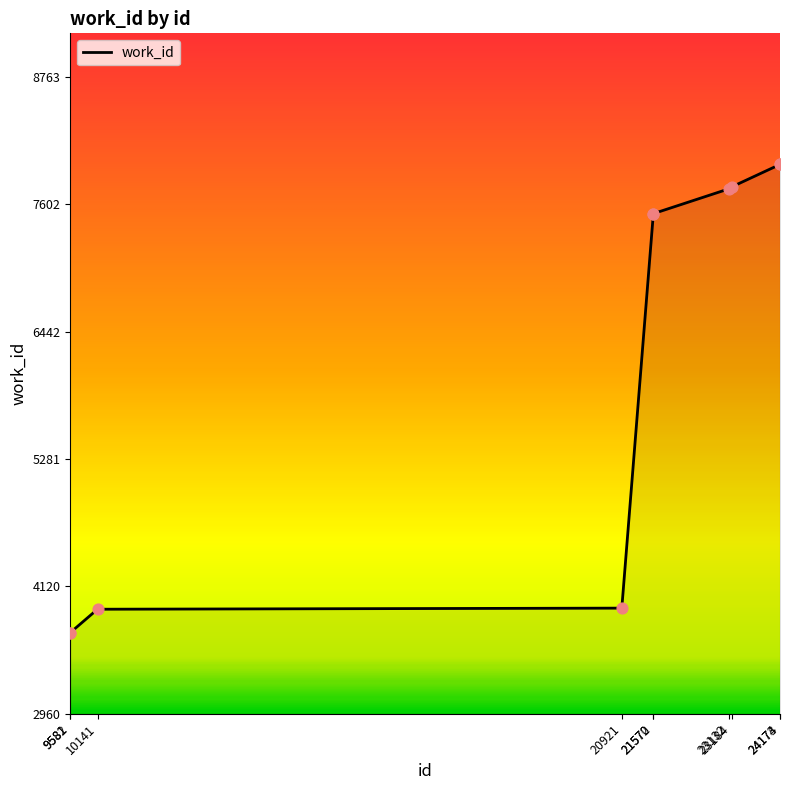

What is the smallest value displayed?

3700